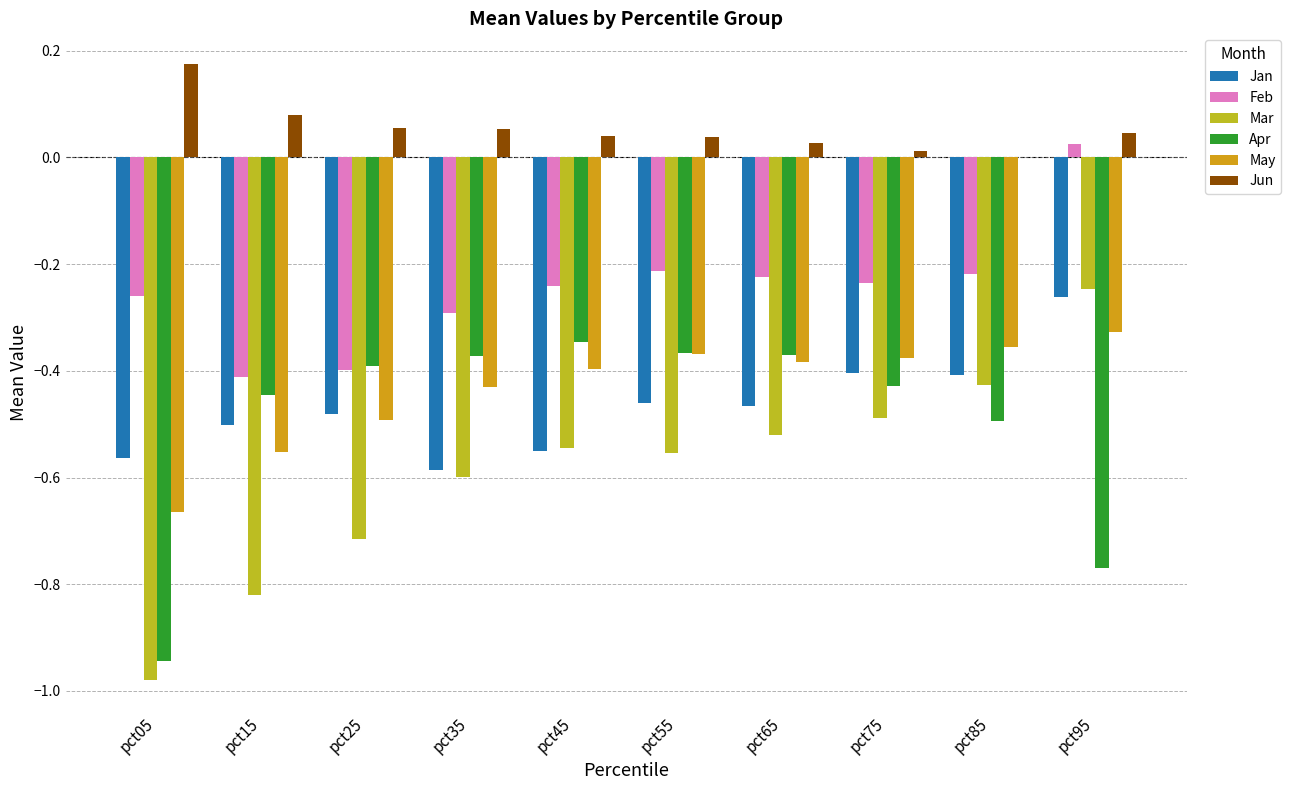

Reading left to right, list all the values displayed in this chart.

Jan: pct05=-0.6	pct15=-0.5	pct25=-0.5	pct35=-0.6	pct45=-0.6	pct55=-0.5	pct65=-0.5	pct75=-0.4	pct85=-0.4	pct95=-0.3
Feb: pct05=-0.3	pct15=-0.4	pct25=-0.4	pct35=-0.3	pct45=-0.2	pct55=-0.2	pct65=-0.2	pct75=-0.2	pct85=-0.2	pct95=0.0
Mar: pct05=-1.0	pct15=-0.8	pct25=-0.7	pct35=-0.6	pct45=-0.5	pct55=-0.6	pct65=-0.5	pct75=-0.5	pct85=-0.4	pct95=-0.2
Apr: pct05=-0.9	pct15=-0.4	pct25=-0.4	pct35=-0.4	pct45=-0.3	pct55=-0.4	pct65=-0.4	pct75=-0.4	pct85=-0.5	pct95=-0.8
May: pct05=-0.7	pct15=-0.6	pct25=-0.5	pct35=-0.4	pct45=-0.4	pct55=-0.4	pct65=-0.4	pct75=-0.4	pct85=-0.4	pct95=-0.3
Jun: pct05=0.2	pct15=0.1	pct25=0.1	pct35=0.1	pct45=0.0	pct55=0.0	pct65=0.0	pct75=0.0	pct85=0.0	pct95=0.0